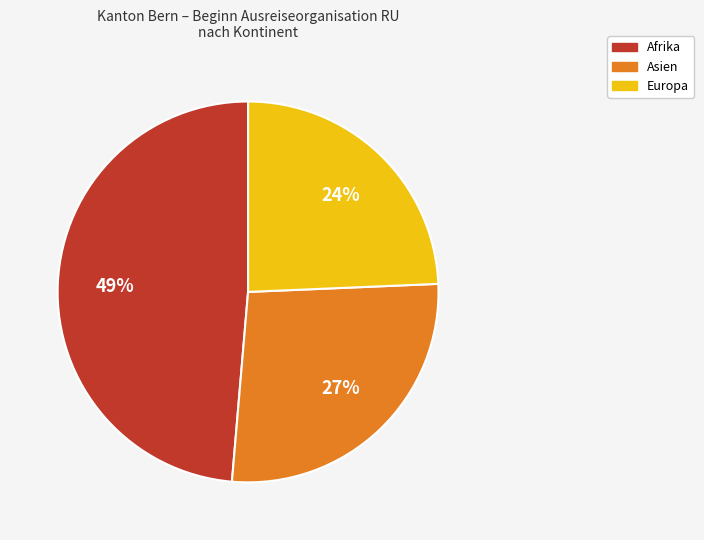

To the nearest percent, what is the average slice percentage?

33%